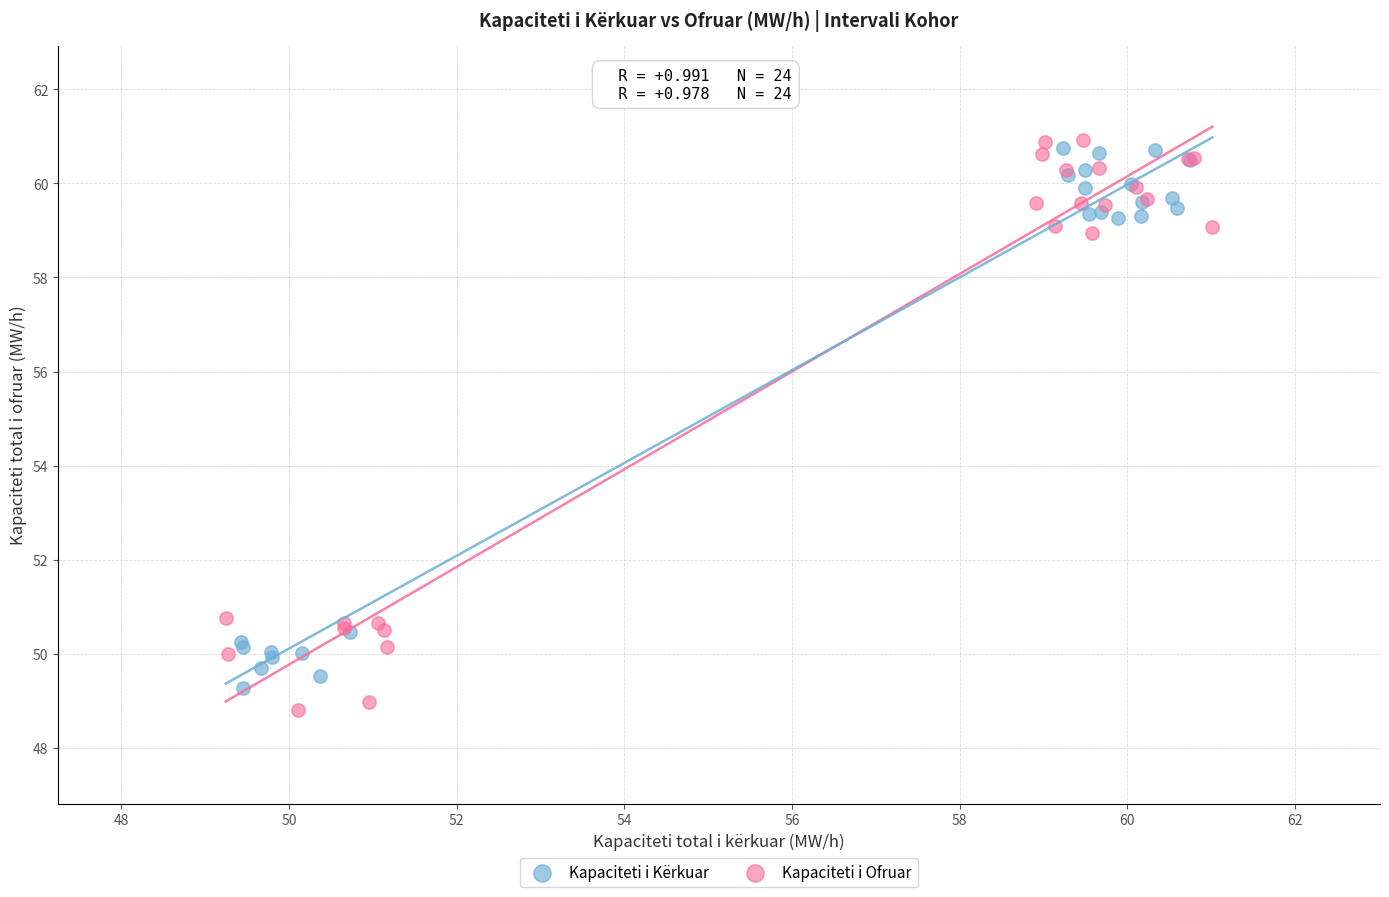

Which series has the largest Y range (max minus min)?

Kapaciteti i Ofruar